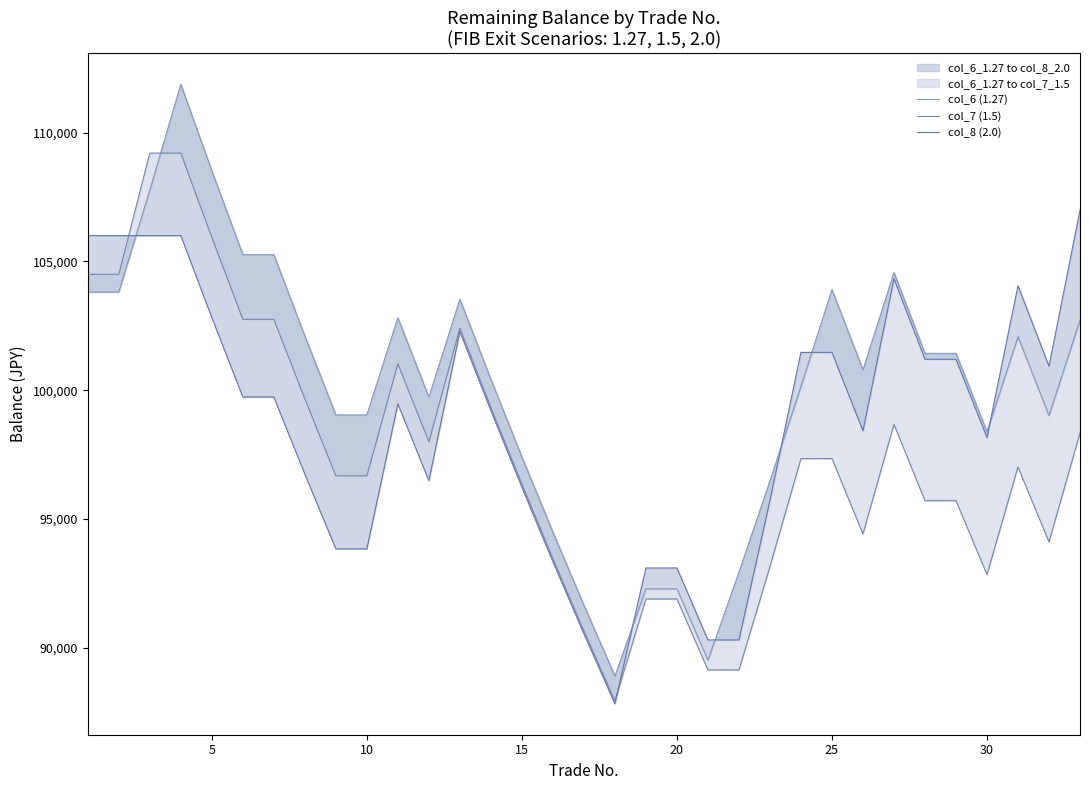

What is the average value of the col_6 (1.27) series?

100102.2